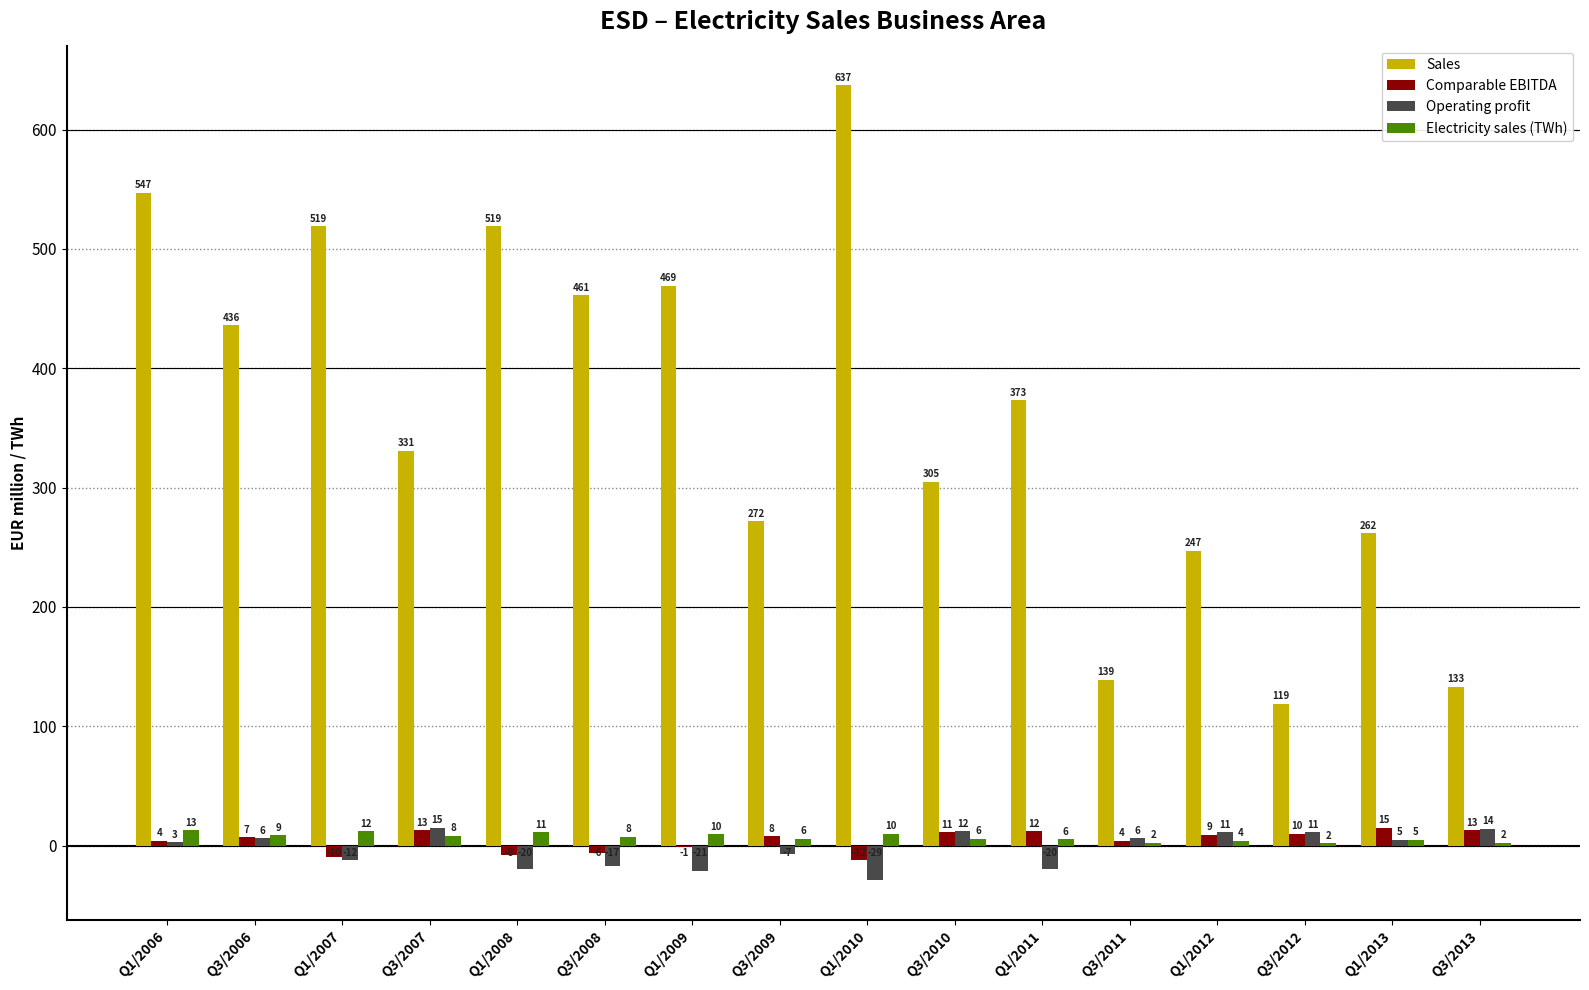

The value of Comparable EBITDA at Q3/2009 is 8.0. True or false?

True